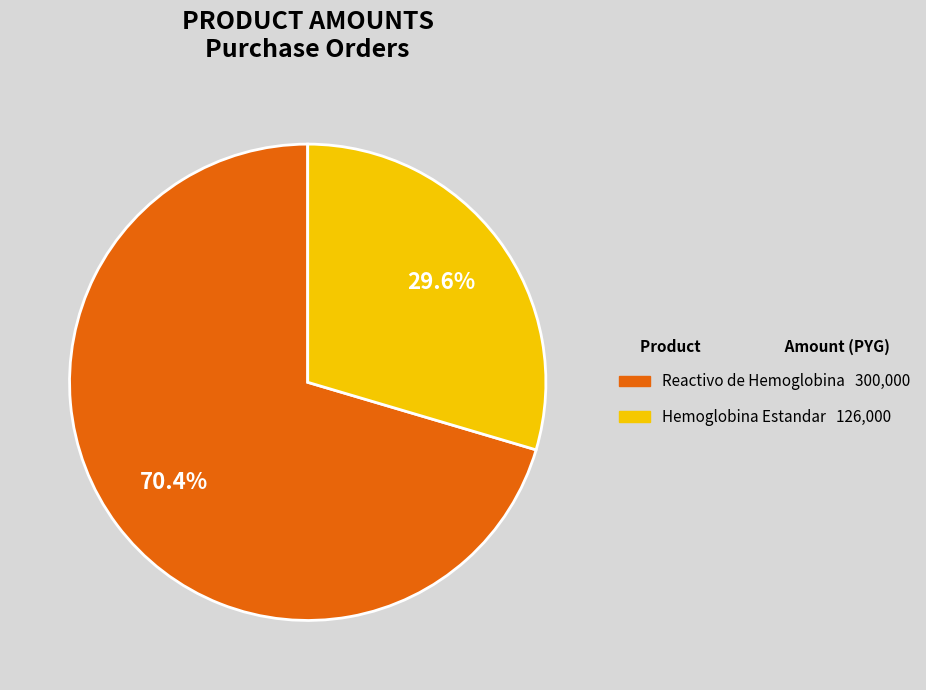

How many slices are in this pie chart?

2